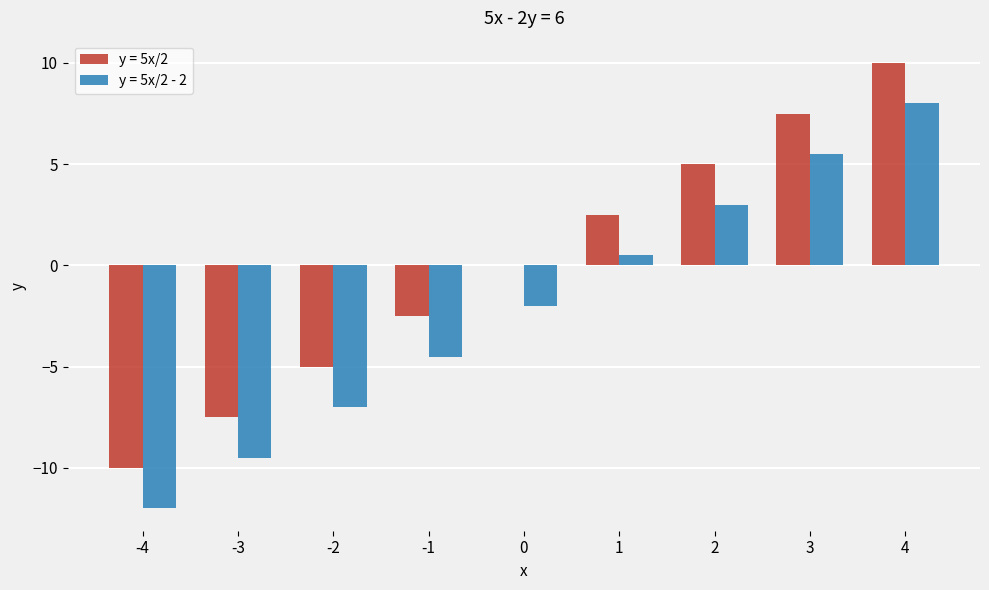

How many data points does each series have?

9